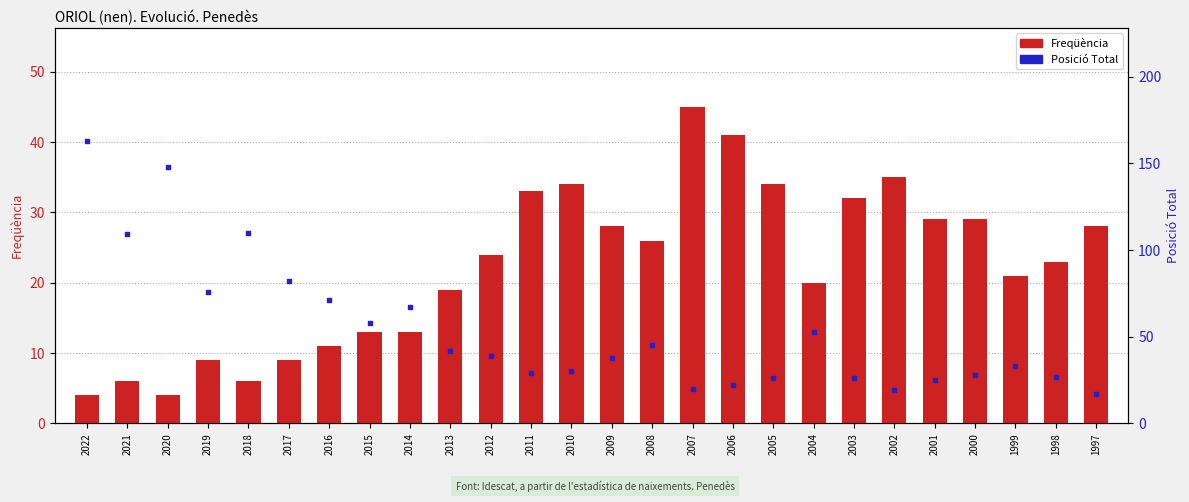

Is the value of Posició Total at 2002 greater than the value of Freqüència at 2014?

Yes